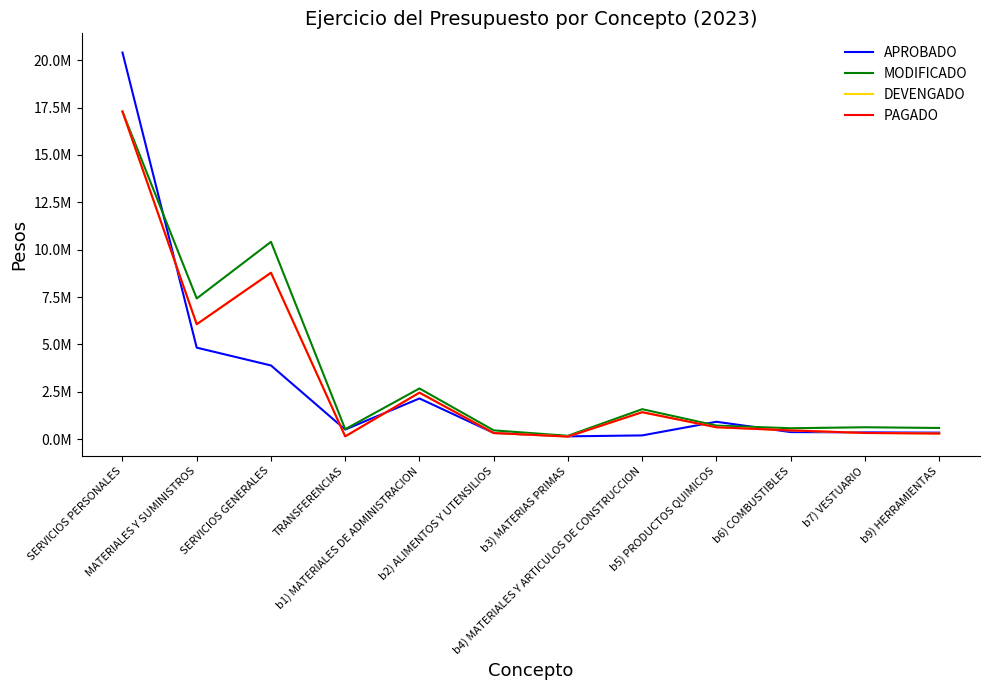

At which label does DEVENGADO first exceed 629552?

SERVICIOS PERSONALES